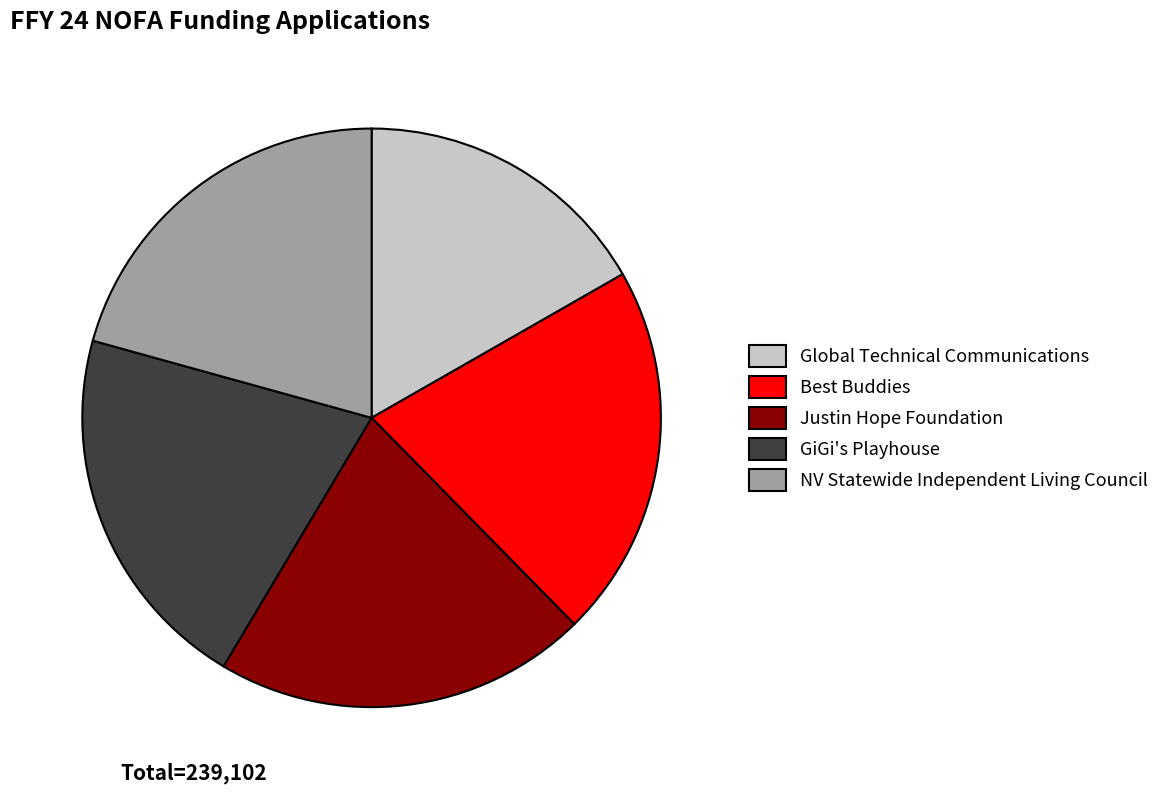

Combined, do NV Statewide Independent Living Council and Justin Hope Foundation account for over 50%?

No